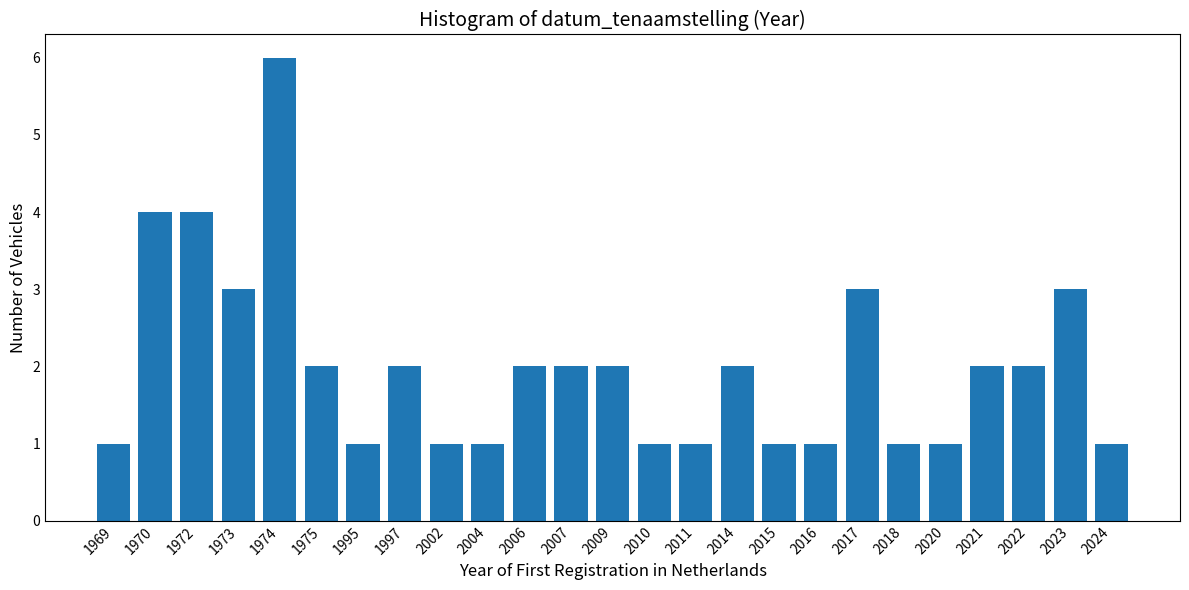

Reading left to right, transcribe all the data shown in this chart.

1969=1	1970=4	1972=4	1973=3	1974=6	1975=2	1995=1	1997=2	2002=1	2004=1	2006=2	2007=2	2009=2	2010=1	2011=1	2014=2	2015=1	2016=1	2017=3	2018=1	2020=1	2021=2	2022=2	2023=3	2024=1